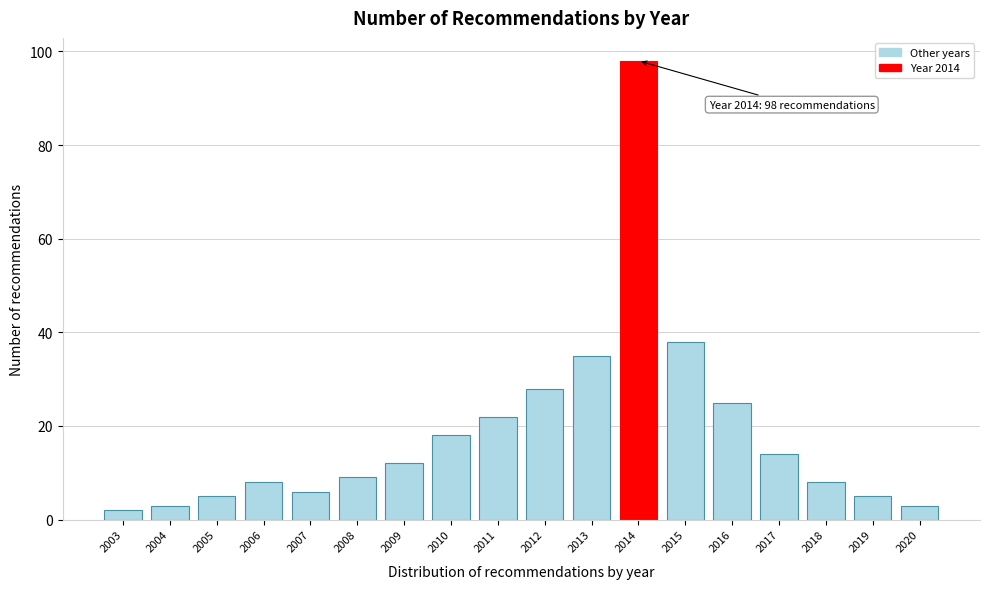

Reading left to right, transcribe all the data shown in this chart.

2	3	5	8	6	9	12	18	22	28	35	98	38	25	14	8	5	3